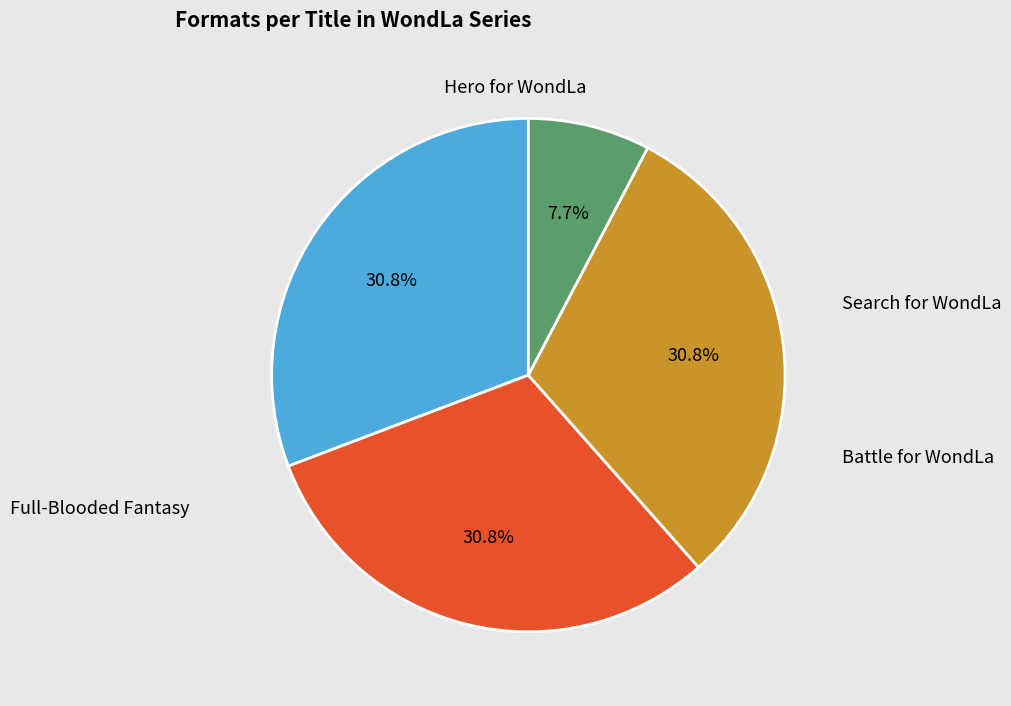

What is the ratio of the value at Hero for WondLa to the value at Battle for WondLa?

1.0